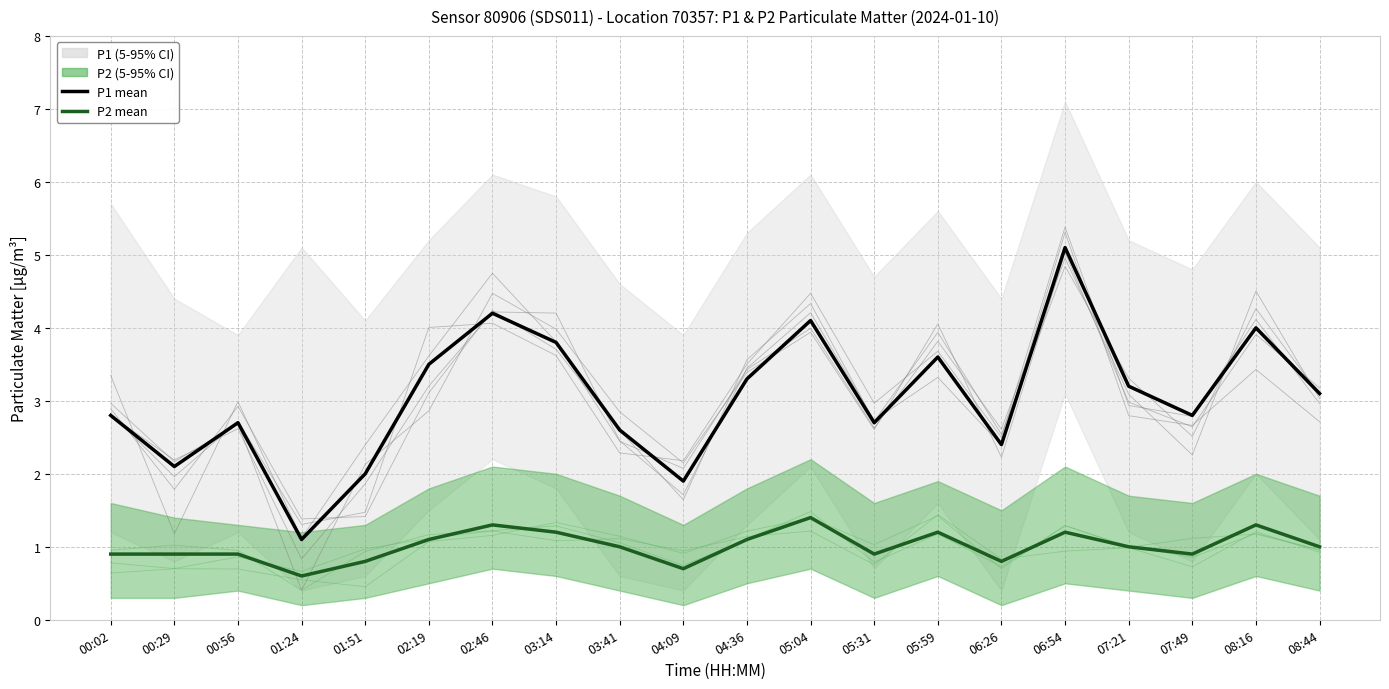

What is the average value of the P2 mean series?

1.0